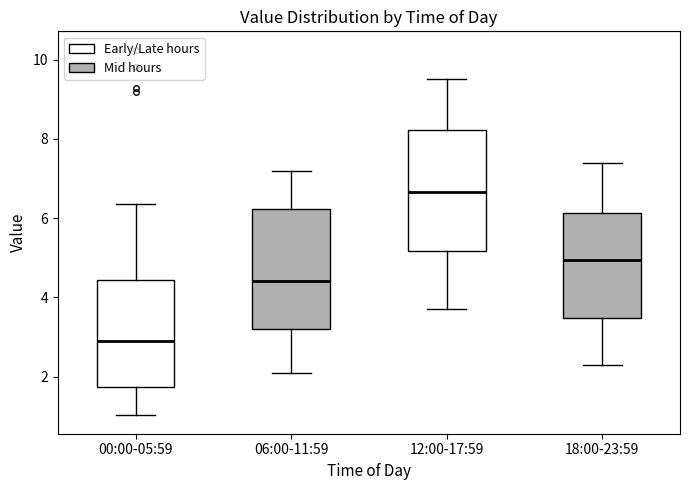

Reading left to right, transcribe this box plot: for each box, give where its median line is, the range the box spans, and where its two whiskers end, as read against the y-axis. The values are not printed on the chart, so give them approximately, as read against the axis.

00:00-05:59: median 2.8, box 1.8 to 4.4, whiskers 1.0 to 6.4
06:00-11:59: median 4.4, box 3.2 to 6.2, whiskers 2.2 to 7.2
12:00-17:59: median 6.6, box 5.2 to 8.2, whiskers 3.8 to 9.6
18:00-23:59: median 5.0, box 3.4 to 6.2, whiskers 2.4 to 7.4